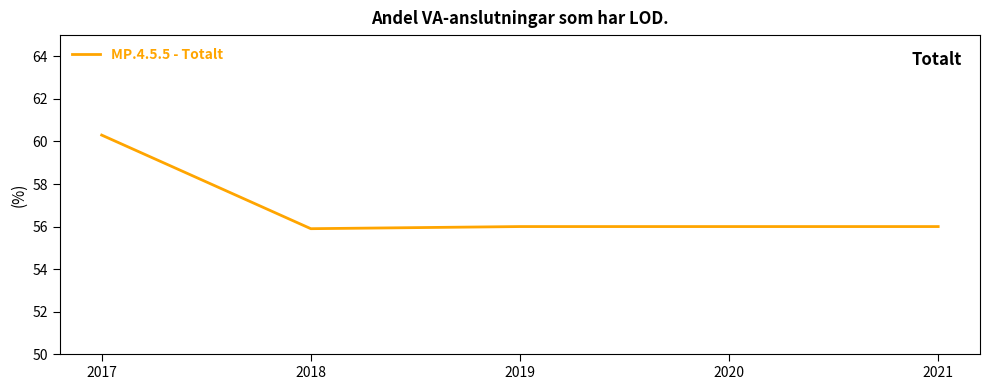

What is the minimum value shown in the chart?

55.9